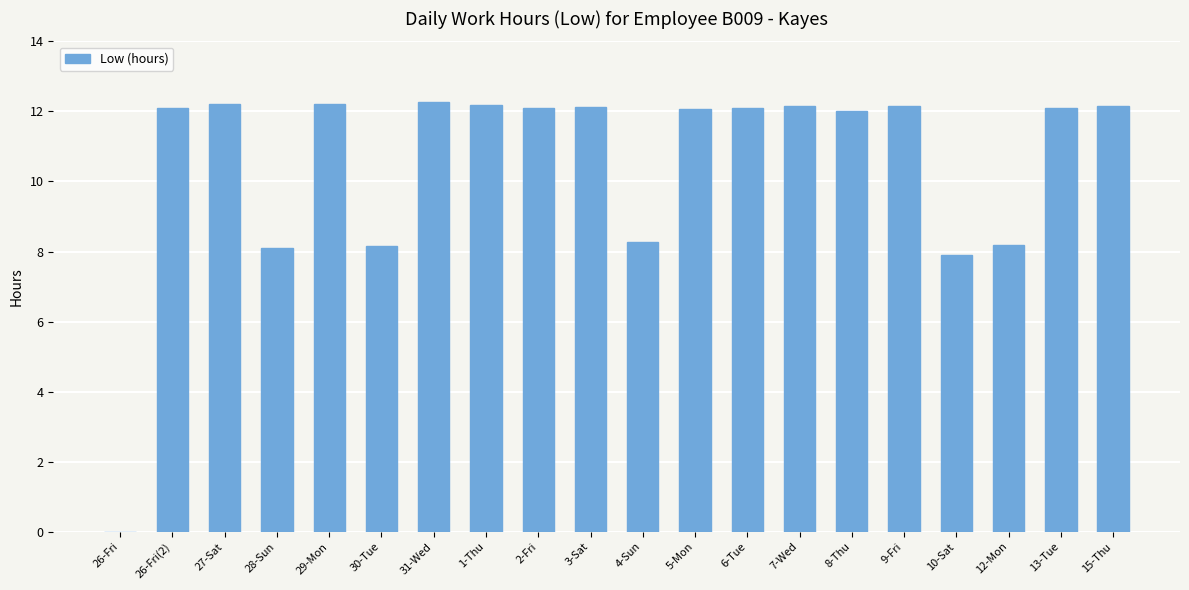

Is it true that the value at 9-Fri is 12.2?

True